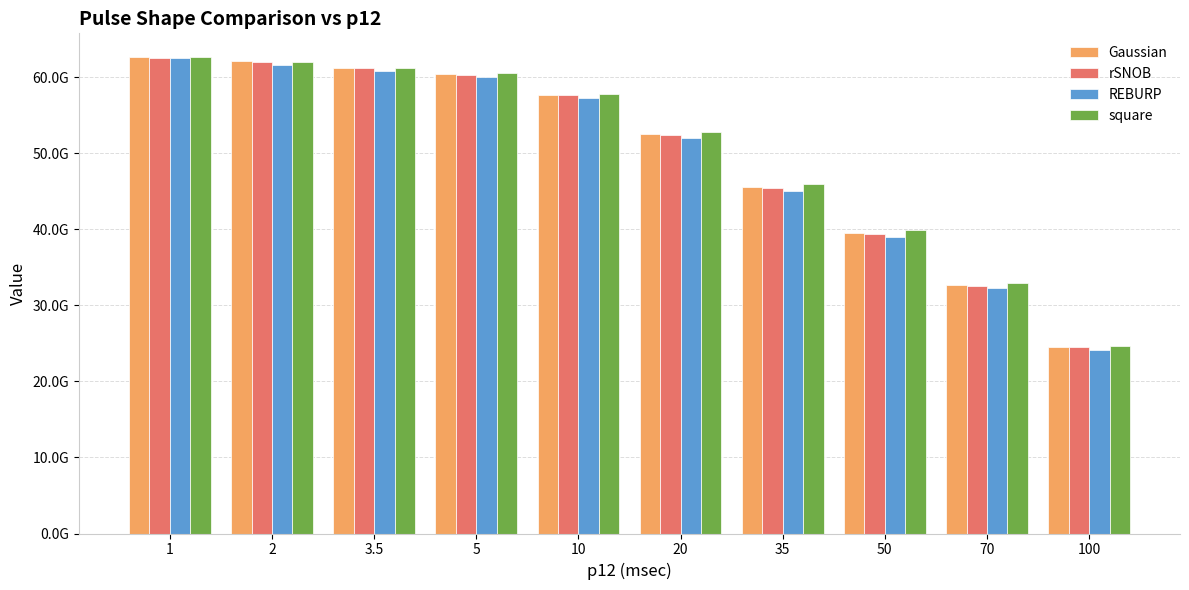

Which series has the largest total across all categories?

square